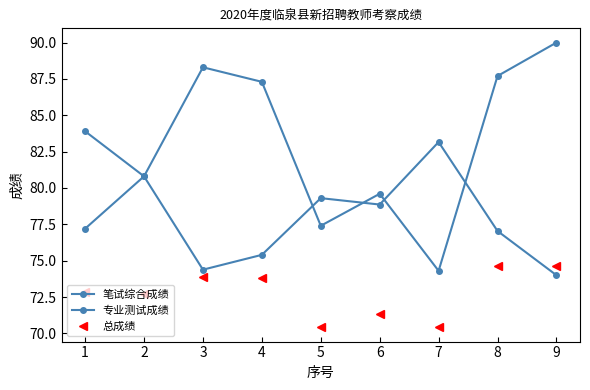

How many data points in 总成绩 are less than 72?

3